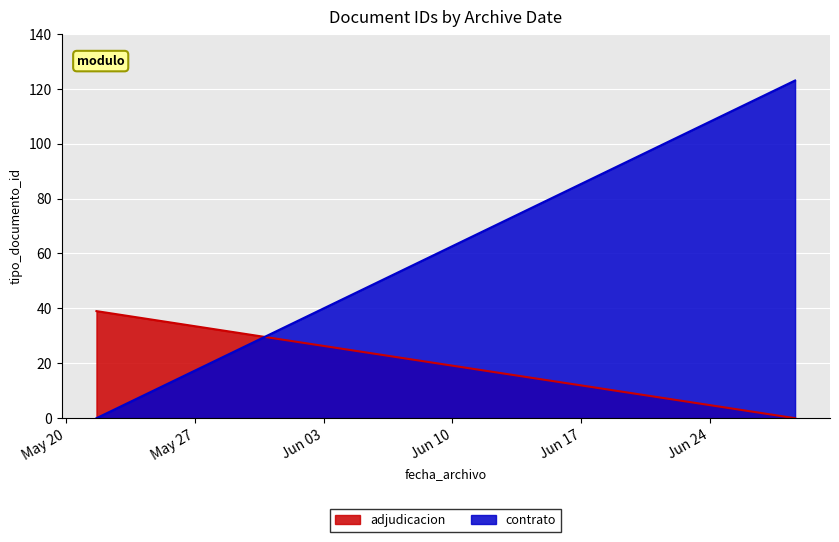

What is the sum of all adjudicacion values?

39